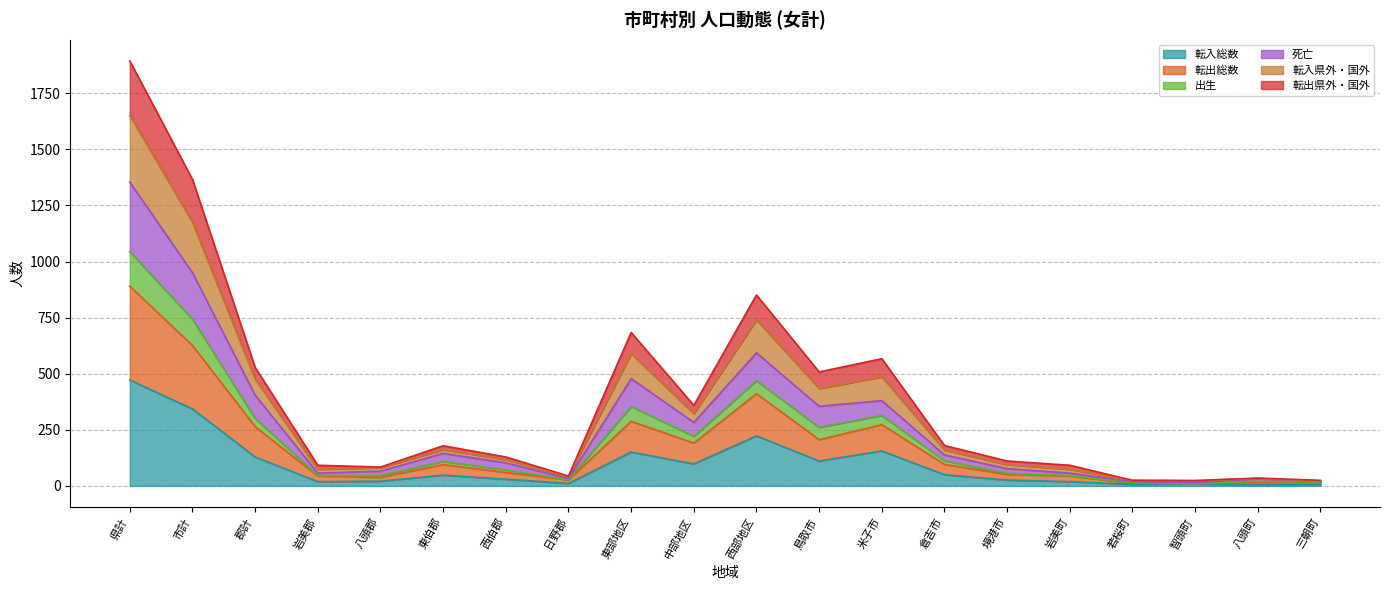

What is the maximum value for 転入総数?

472